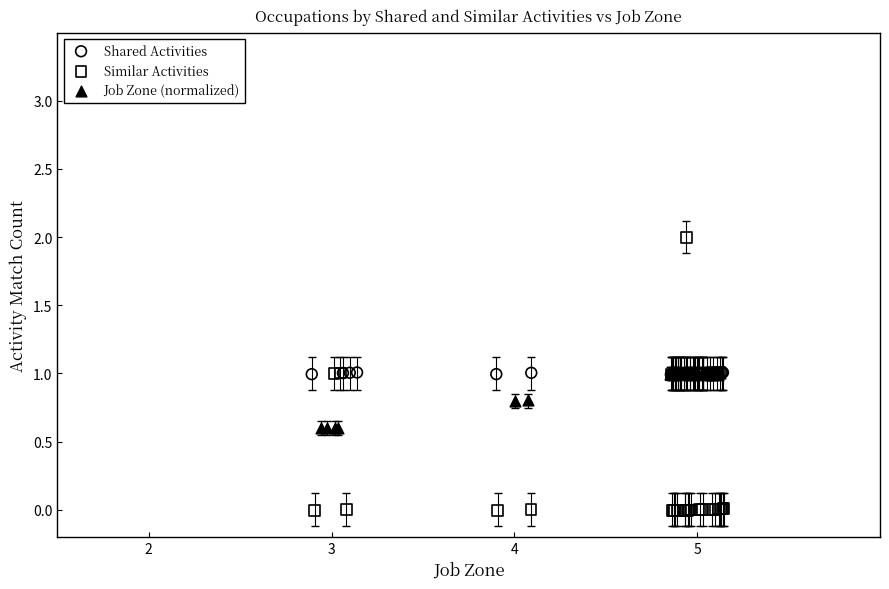

Which series reaches the minimum Y coordinate?

Similar Activities